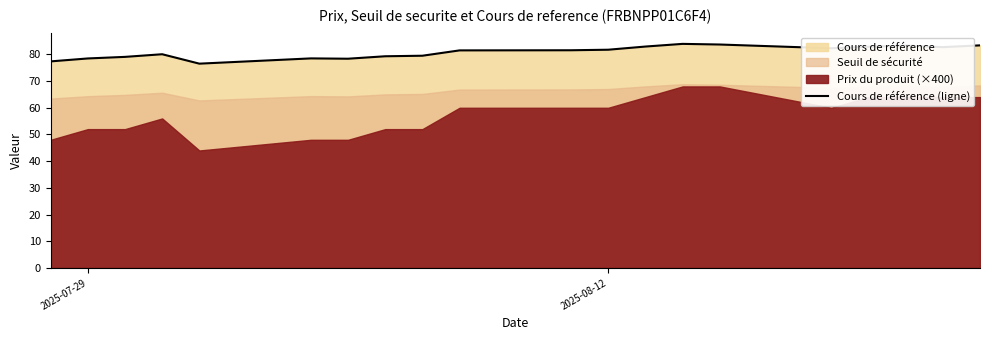

What is the minimum value shown in the chart?

76.5